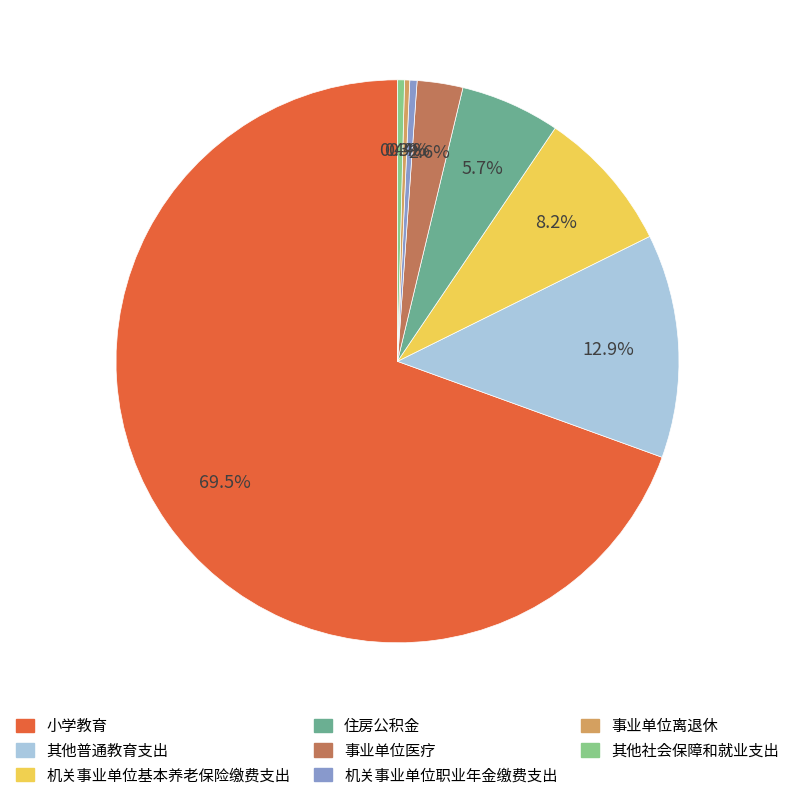

What is the largest slice in the pie chart?

小学教育